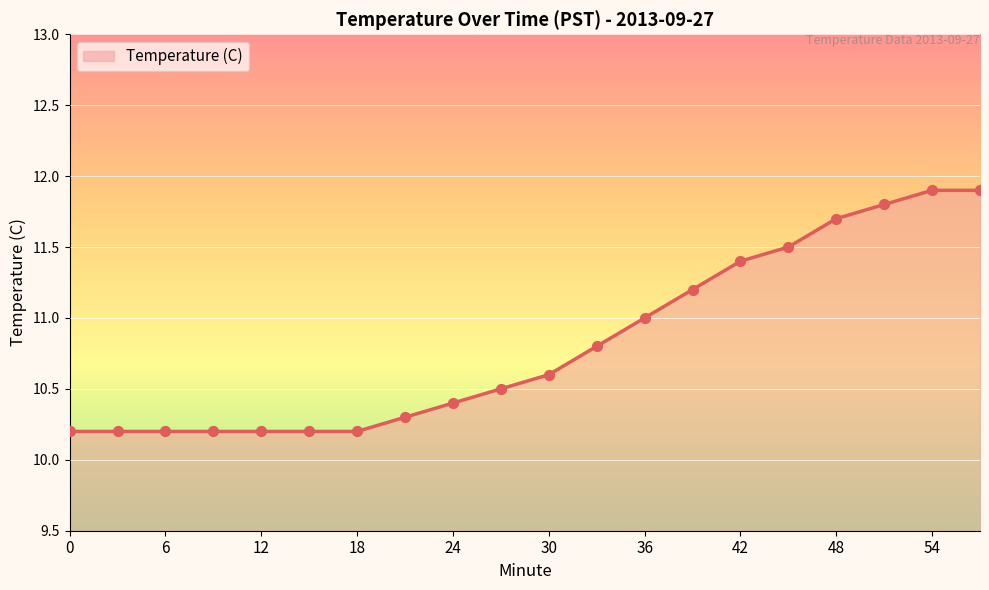

What is the difference between the maximum and minimum values?

1.7